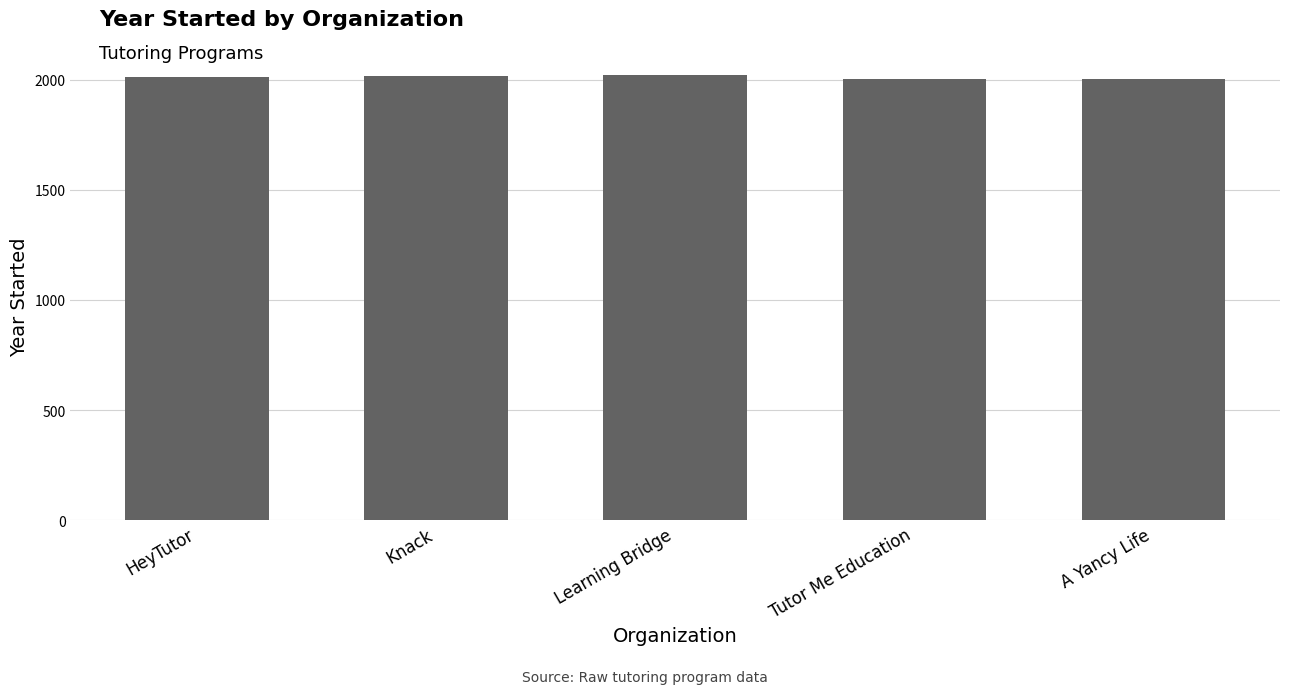

What is the label of the 1st bar from the right?

A Yancy Life